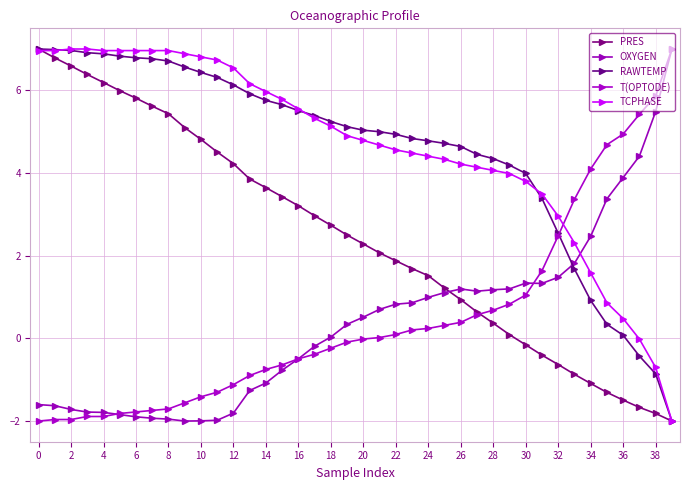

At how many categories does at least one series exceed 5?

24